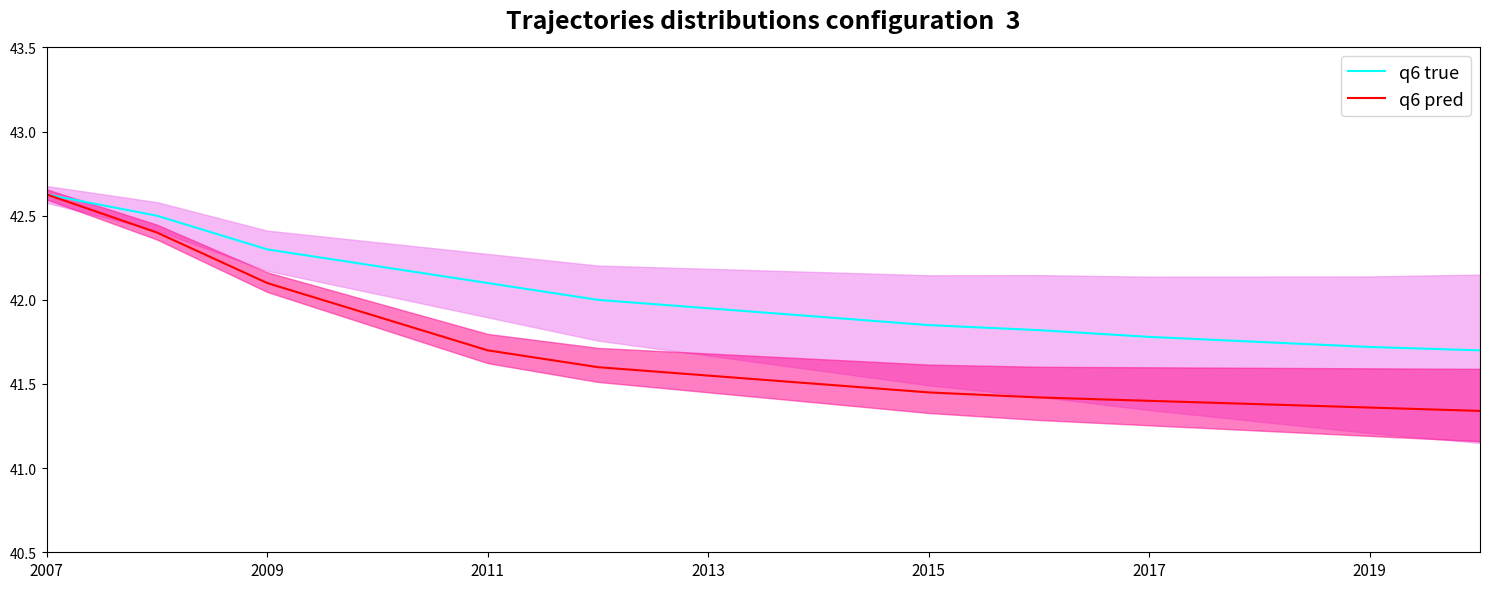

At which label does q6 true reach its peak?

2007